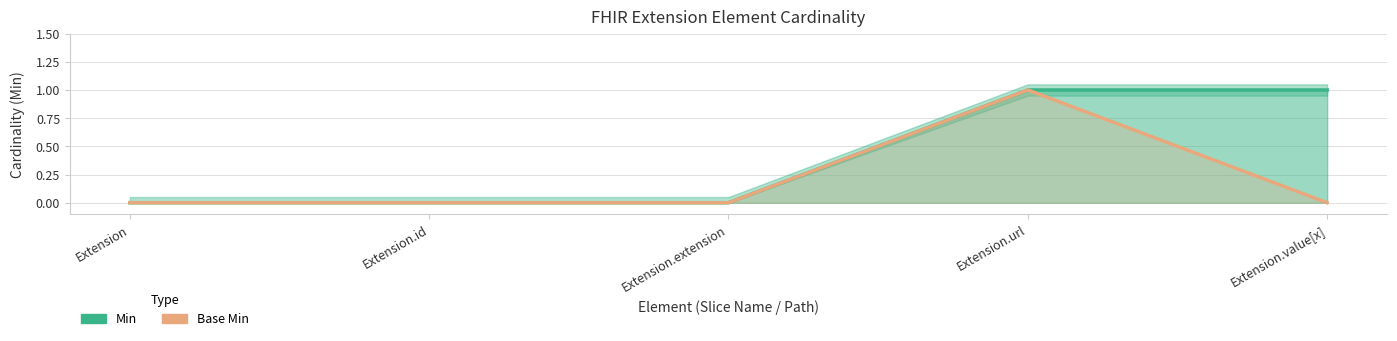

True or false: Min has more than 2 interior local peaks.

False